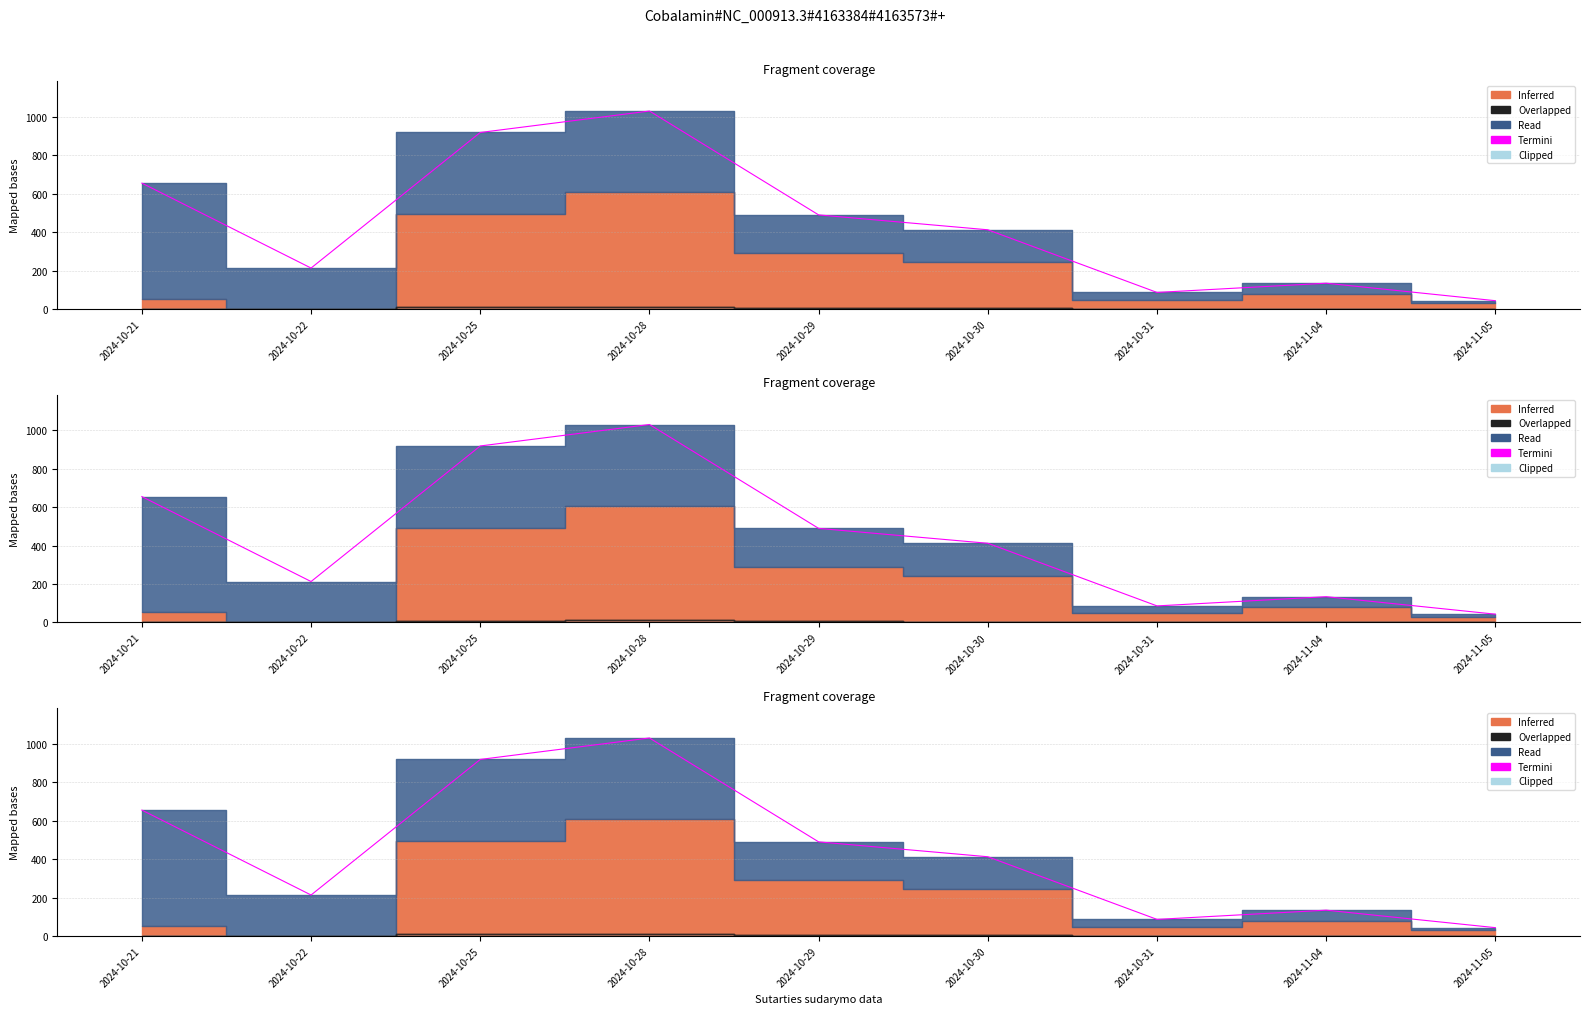

Reading left to right, what are all the values shown in this chart?

655.3	213.1	918.9	1030.6	489.8	412.3	86.2	134.2	43.1